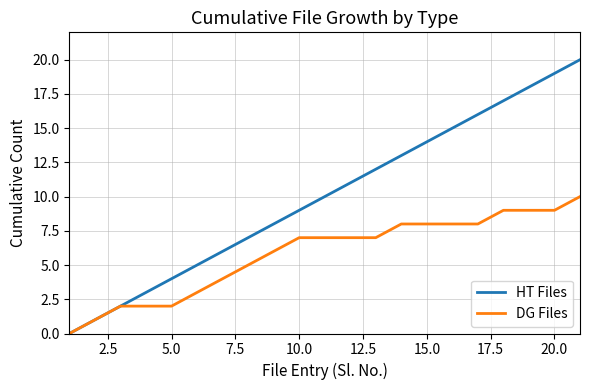

Which series has the largest range (max minus min)?

HT Files